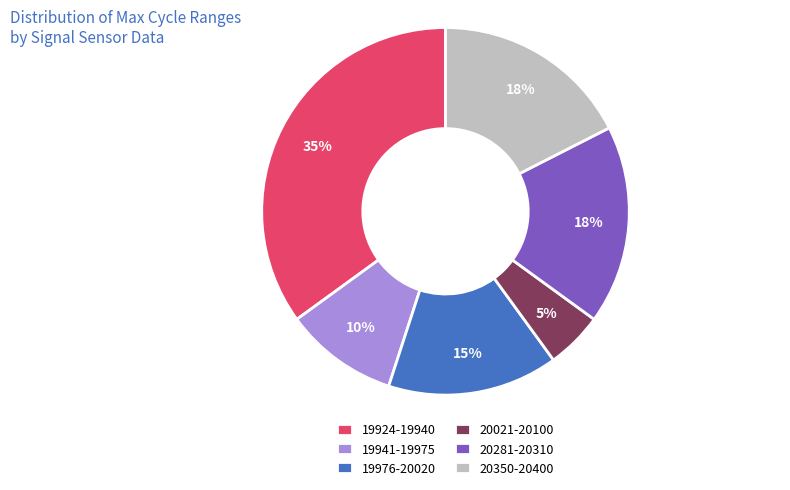

To the nearest percent, what portion does 19924-19940 represent?

35%